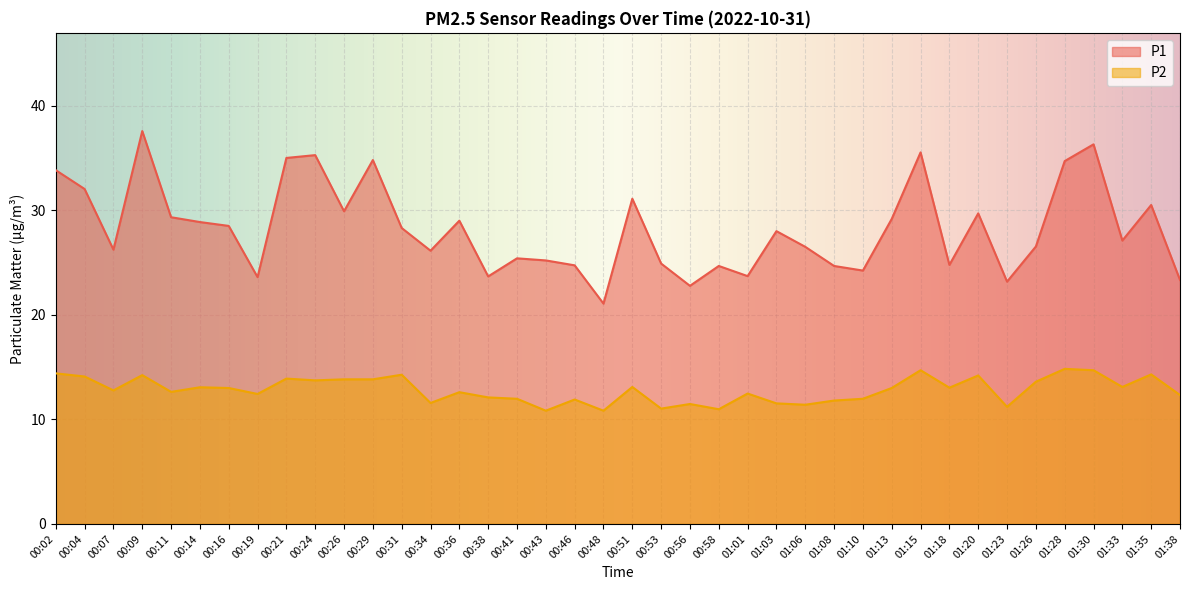

At how many categories does at least one series exceed 33?

8